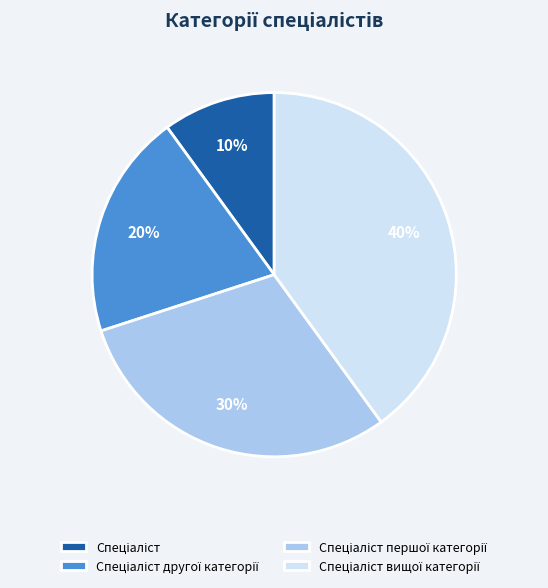

Is there any slice that represents more than half of the pie?

No